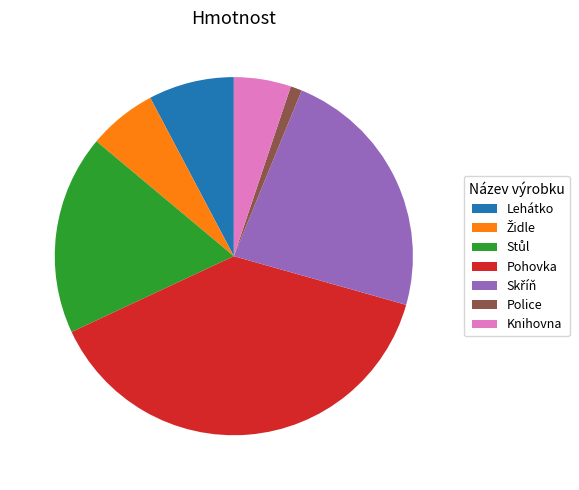

Is it true that Knihovna is 5% of the pie?

True